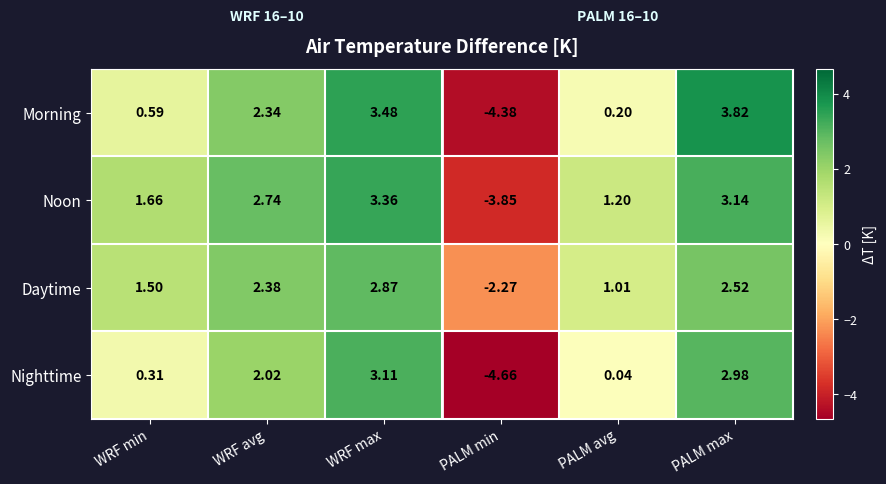

Rank the series at WRF min from lowest to highest value.

Nighttime, Morning, Daytime, Noon